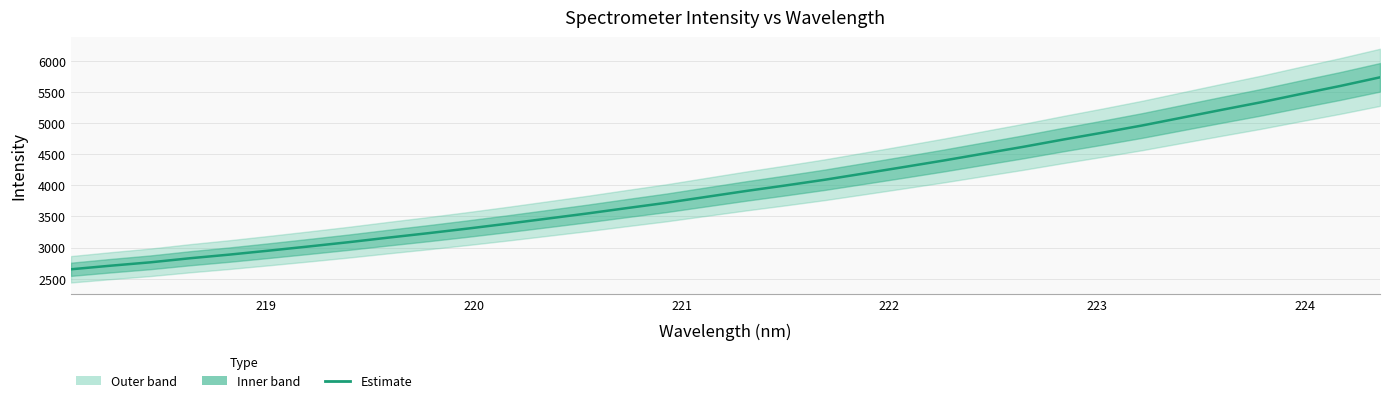

What is the average value?

3975.3